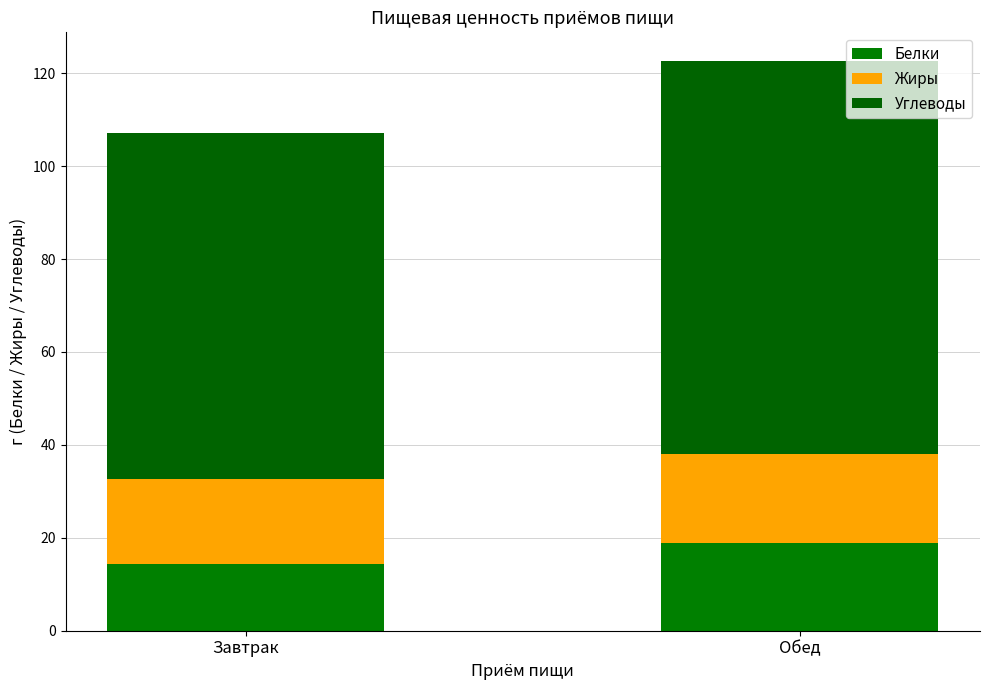

Does the chart contain stacked bars?

Yes